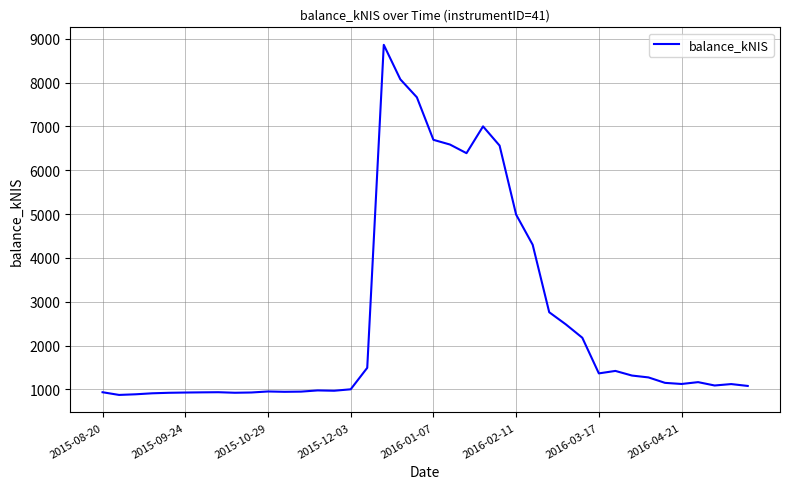

What is the minimum value shown in the chart?

875.7